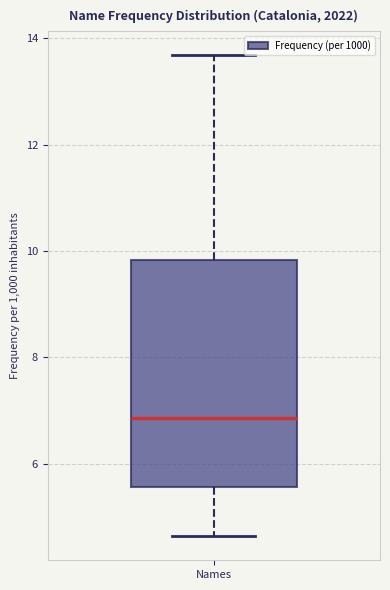

Read this box plot against the y-axis: the position of the median line, the range covered by the box, and the ends of both whiskers. The values are not printed on the chart, so give them approximately, as read against the axis.

median 6.8, box 5.6 to 9.8, whiskers 4.6 to 13.6